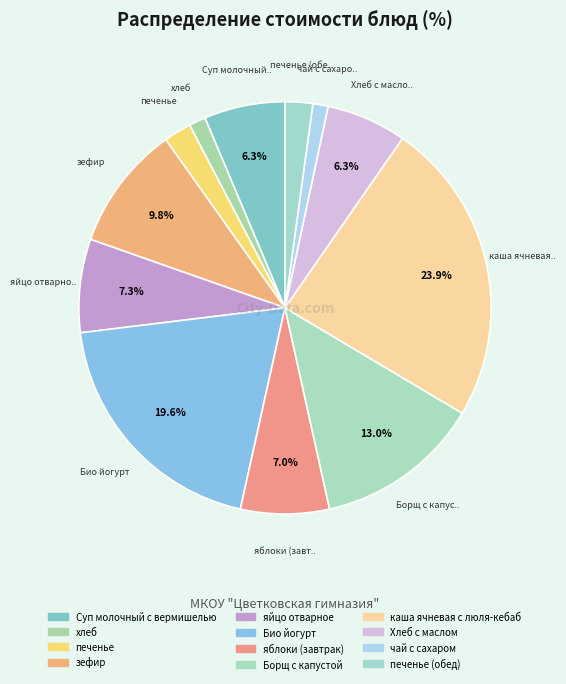

How many slices are in this pie chart?

12